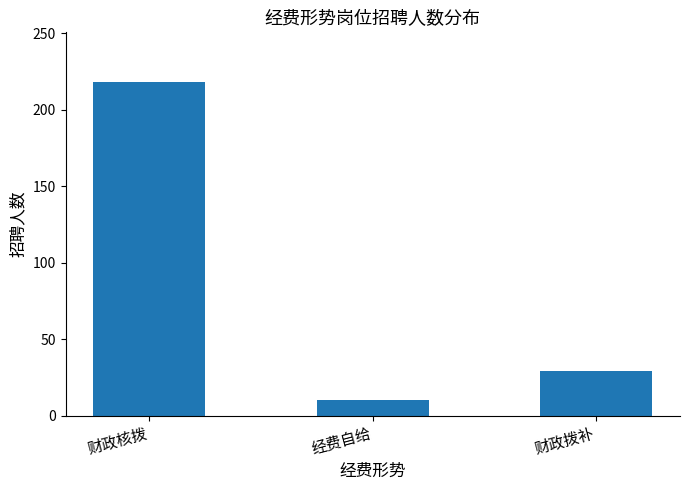

List the labels in order of value, smallest first.

经费自给, 财政拨补, 财政核拨